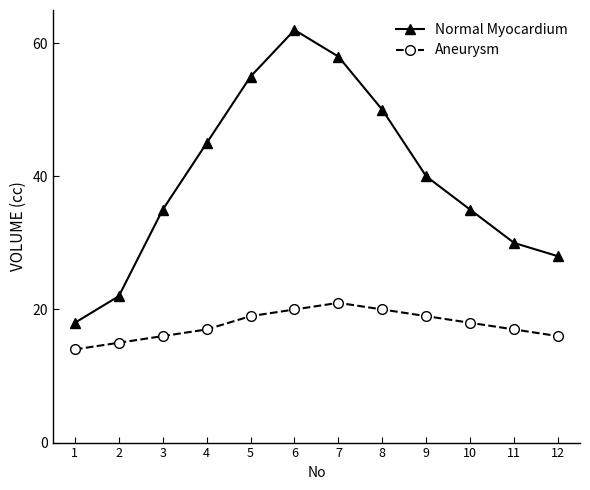

List the series in order of their overall mean, lowest first.

Aneurysm, Normal Myocardium